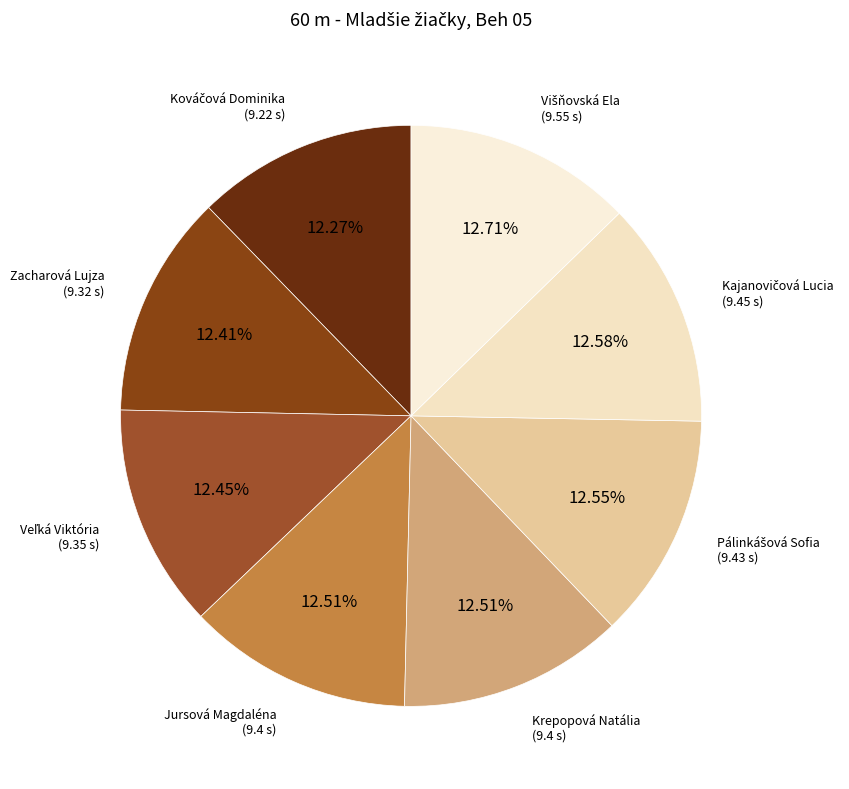

What percentage do Krepopová Natália and Jursová Magdaléna together represent?

25.0%